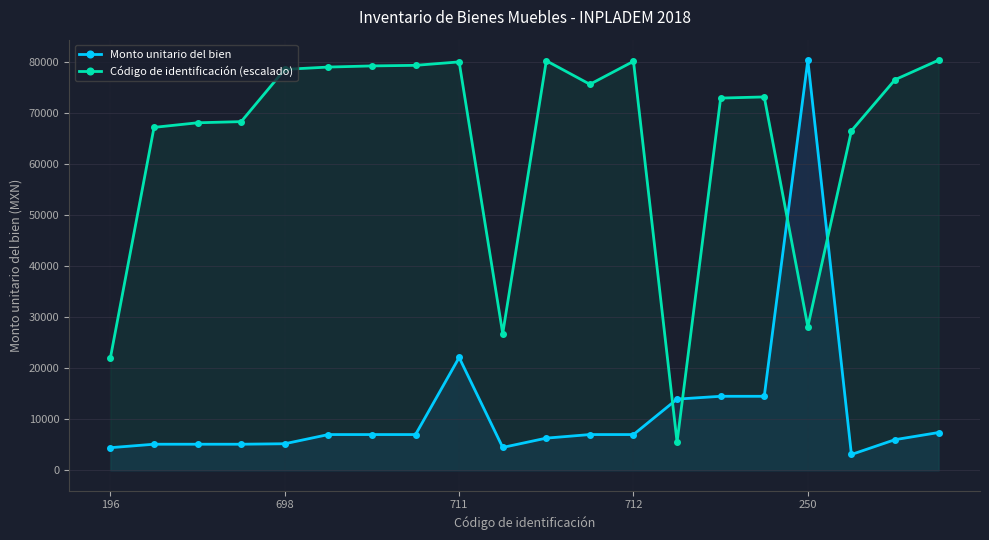

Is the value of Monto unitario del bien at 13 greater than the value of Código de identificación (escalado) at 14?

No